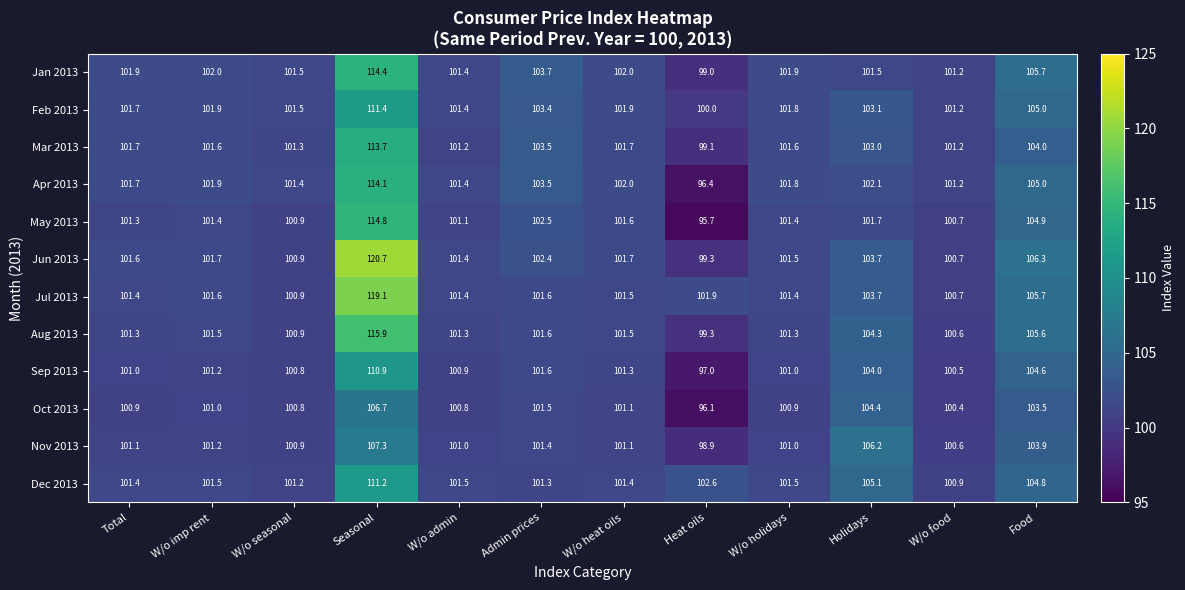

Which series has the largest total across all categories?

Jun 2013